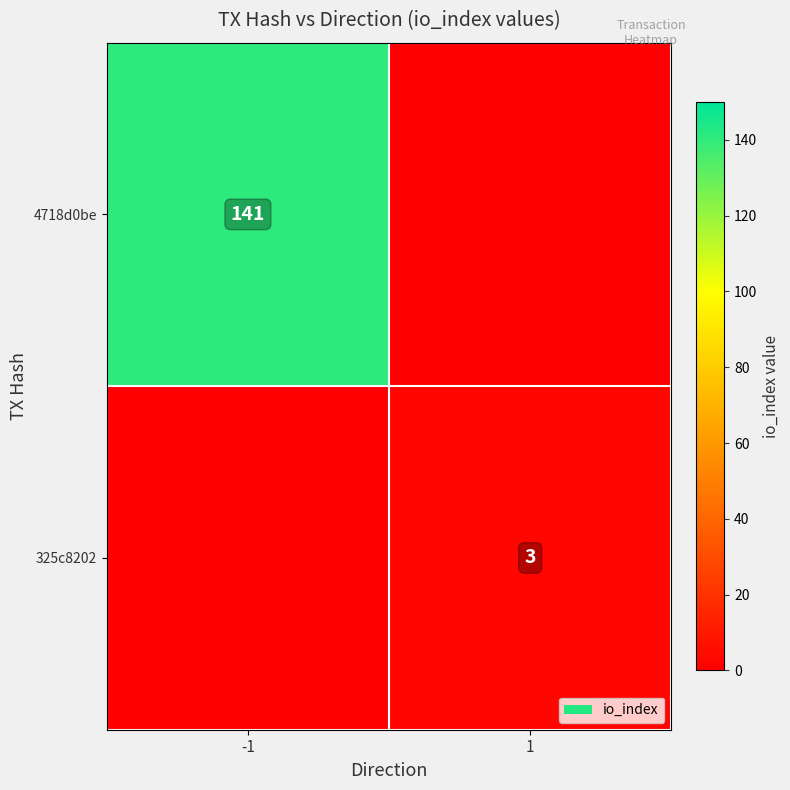

What is the total value across all series at 1?

3